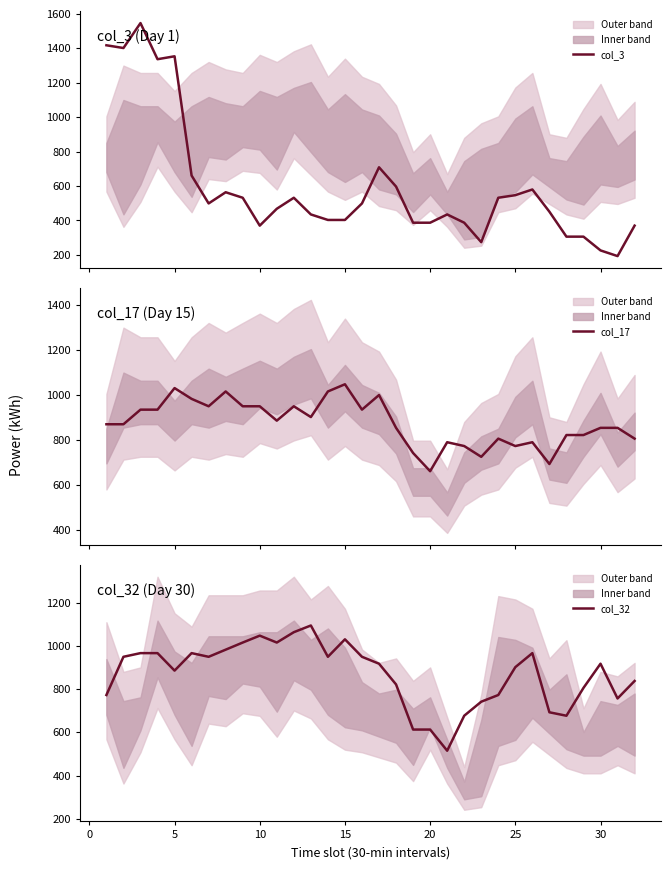

What is the highest value of the col_3 series?

1547